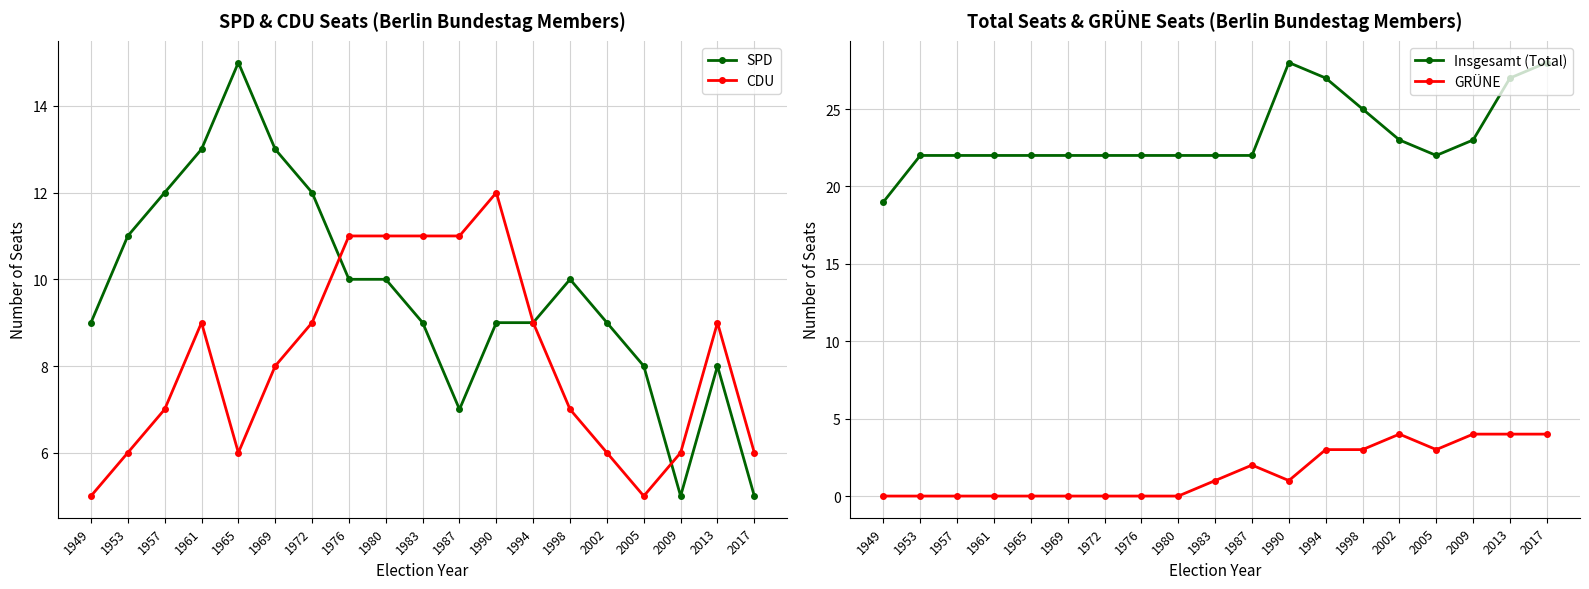

True or false: GRÜNE and SPD intersect in this chart.

False